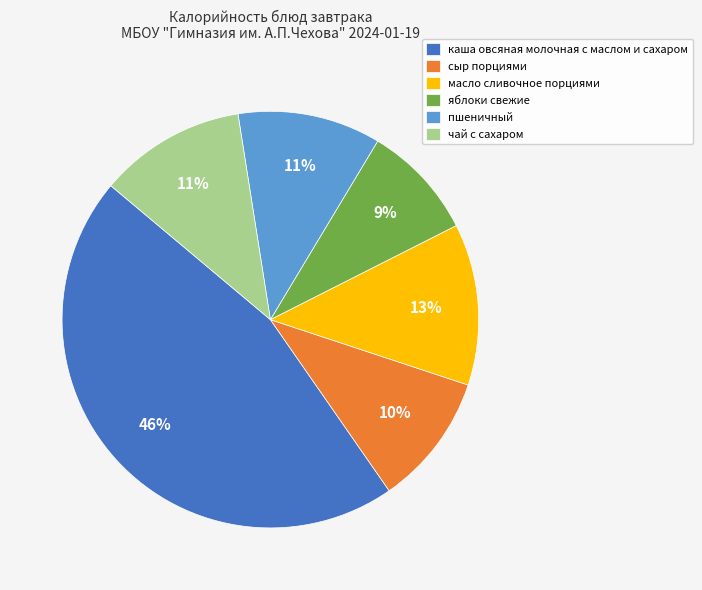

Count the number of slices in the pie.

6